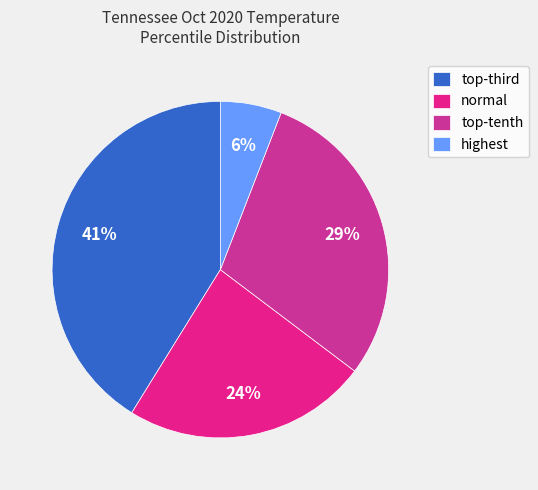

Which slice is the smallest?

highest